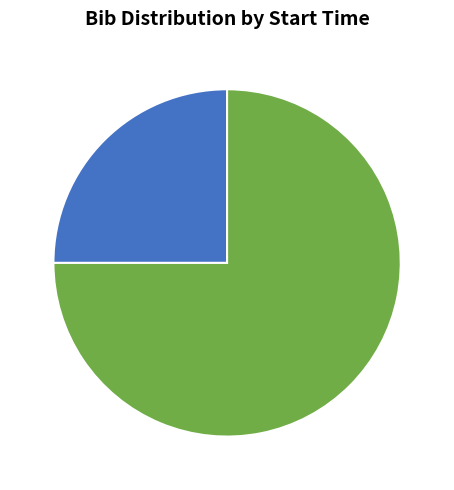

What percentage do 14:01:00 and 14:03:00 together represent?

100.0%